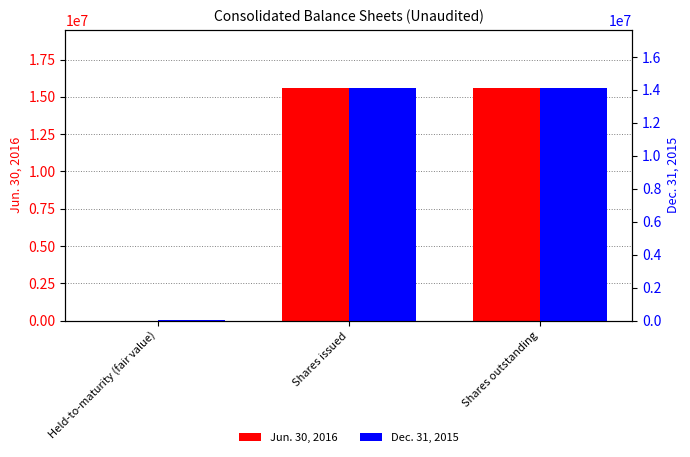

Which series has the largest range (max minus min)?

Jun. 30, 2016